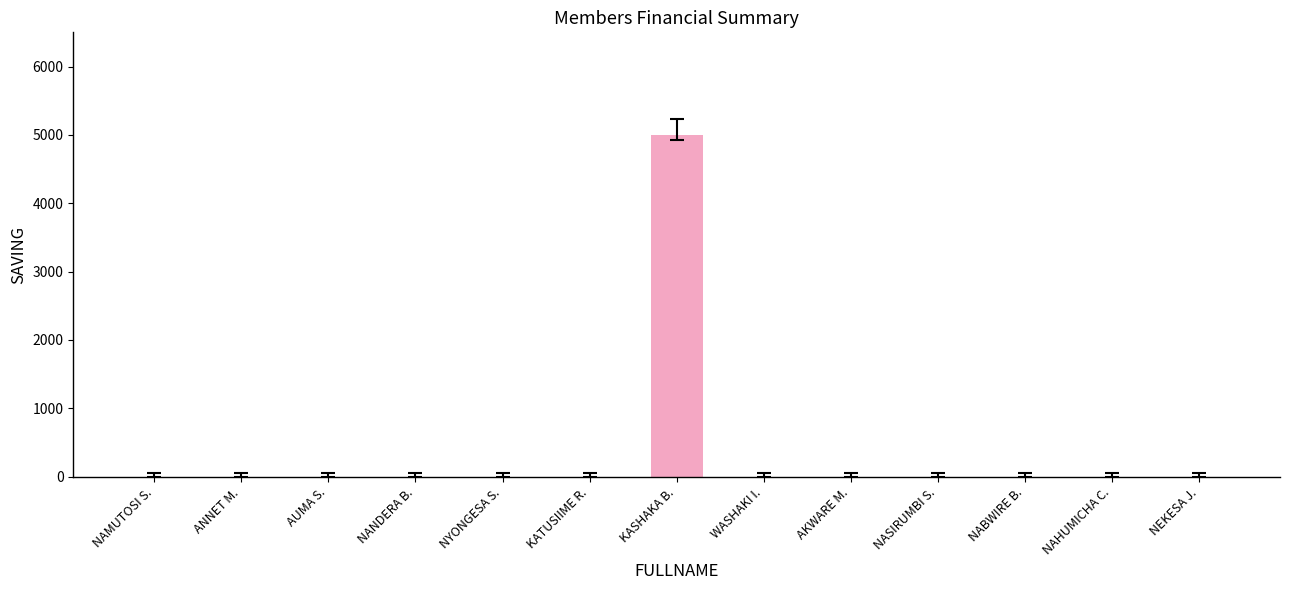

Where is SHARES nearest to the value 0?

AUMA STELLA